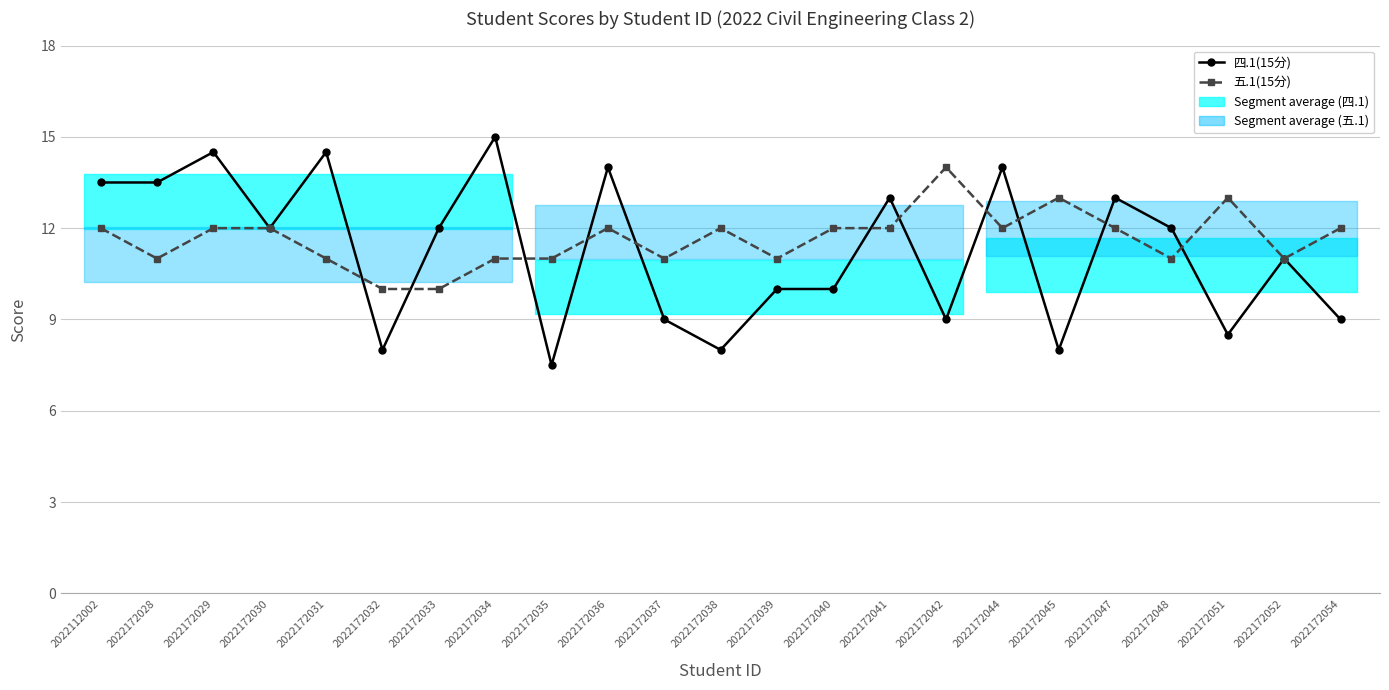

Where do 五.1(15分) and 四.1(15分) first cross each other?

2022172031 and 2022172032